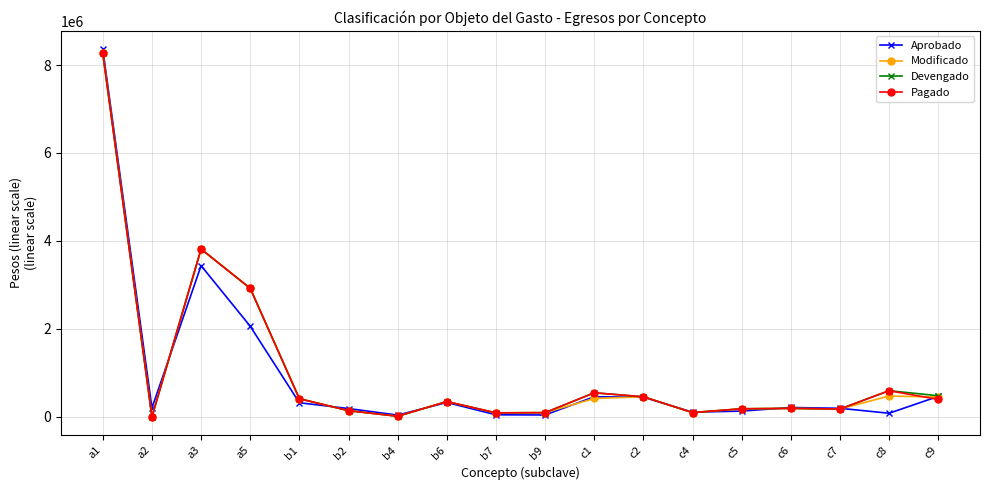

What is the difference between the maximum and minimum values in the Aprobado series?

8321424